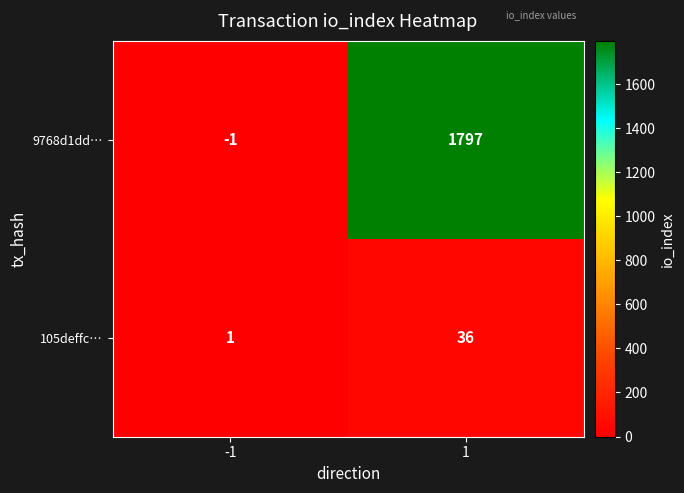

What is the maximum value for 9768d1dd…?

1797